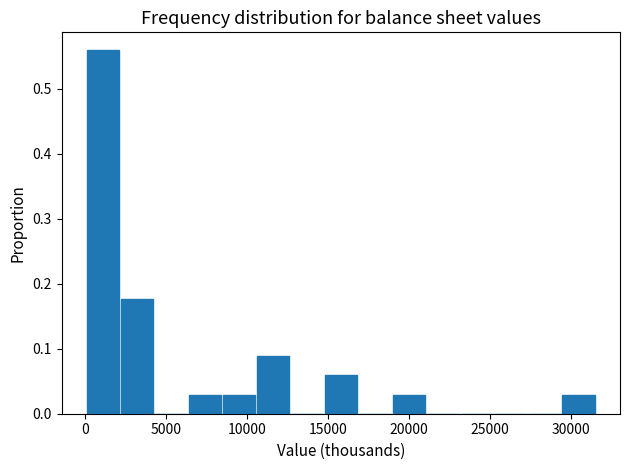

Over which range of the x-axis is the bar tallest?

0 to 2000